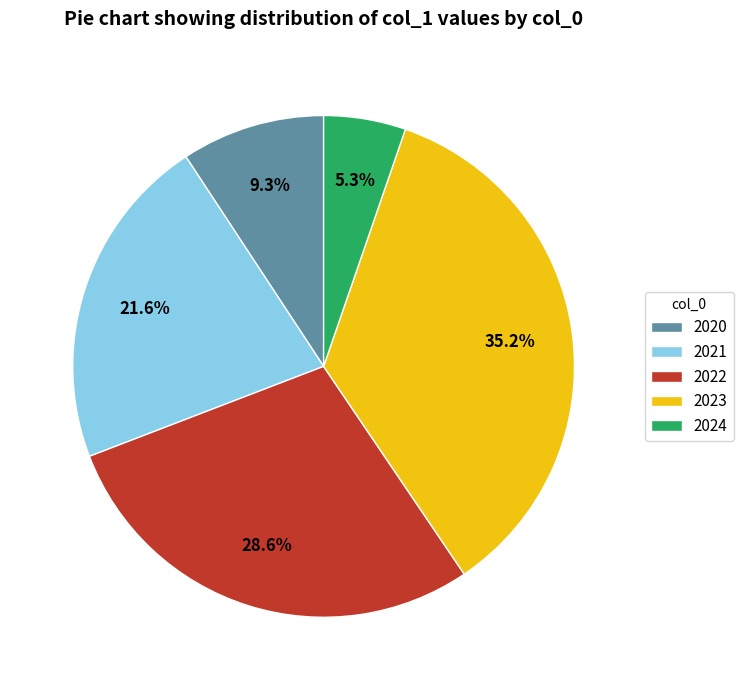

Which slice is the smallest?

2024